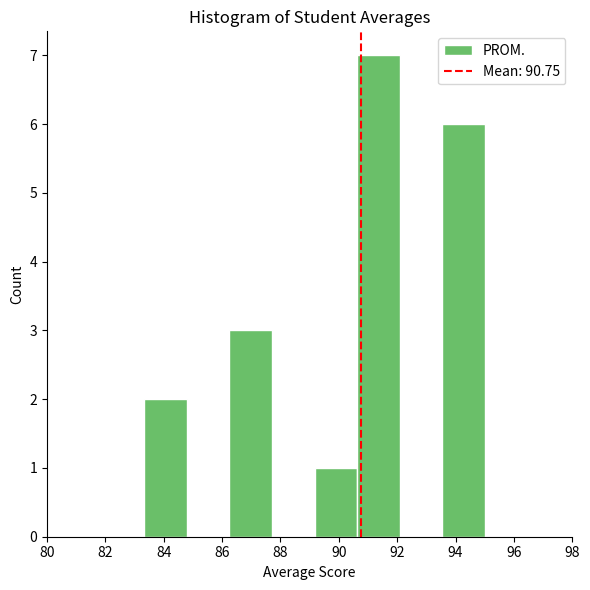

Over which range of the x-axis is the bar tallest?

90.6 to 92.0